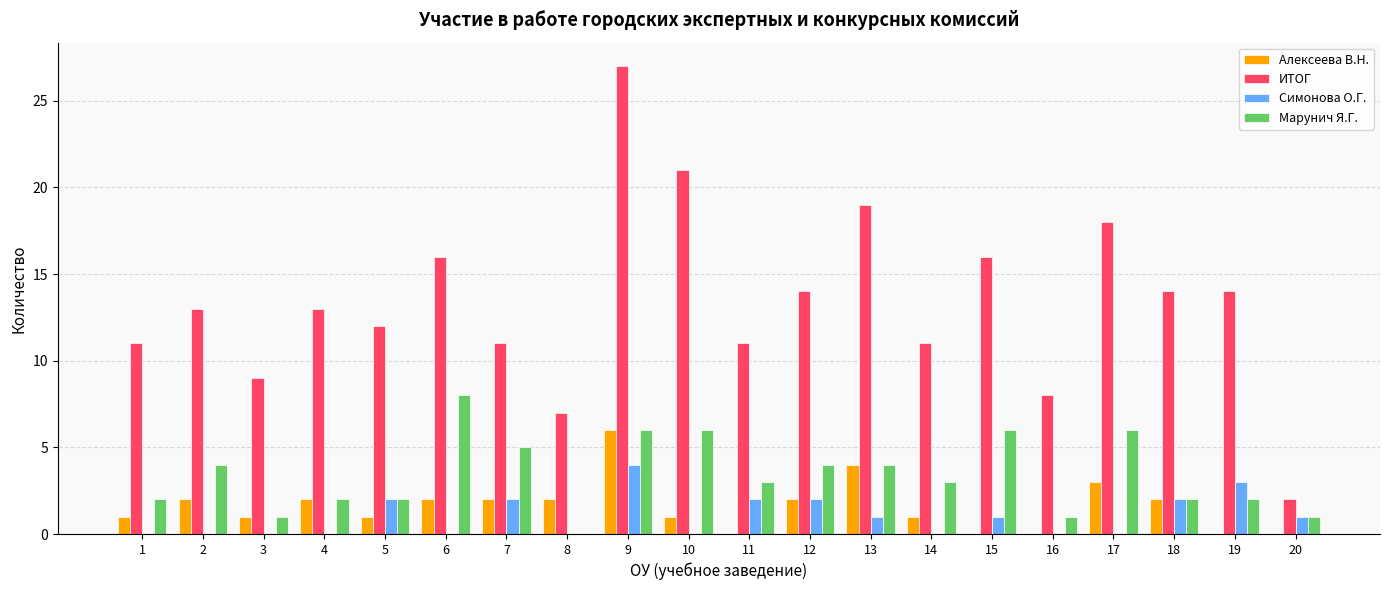

True or false: Марунич Я.Г. has a value of 0 at 8.

True